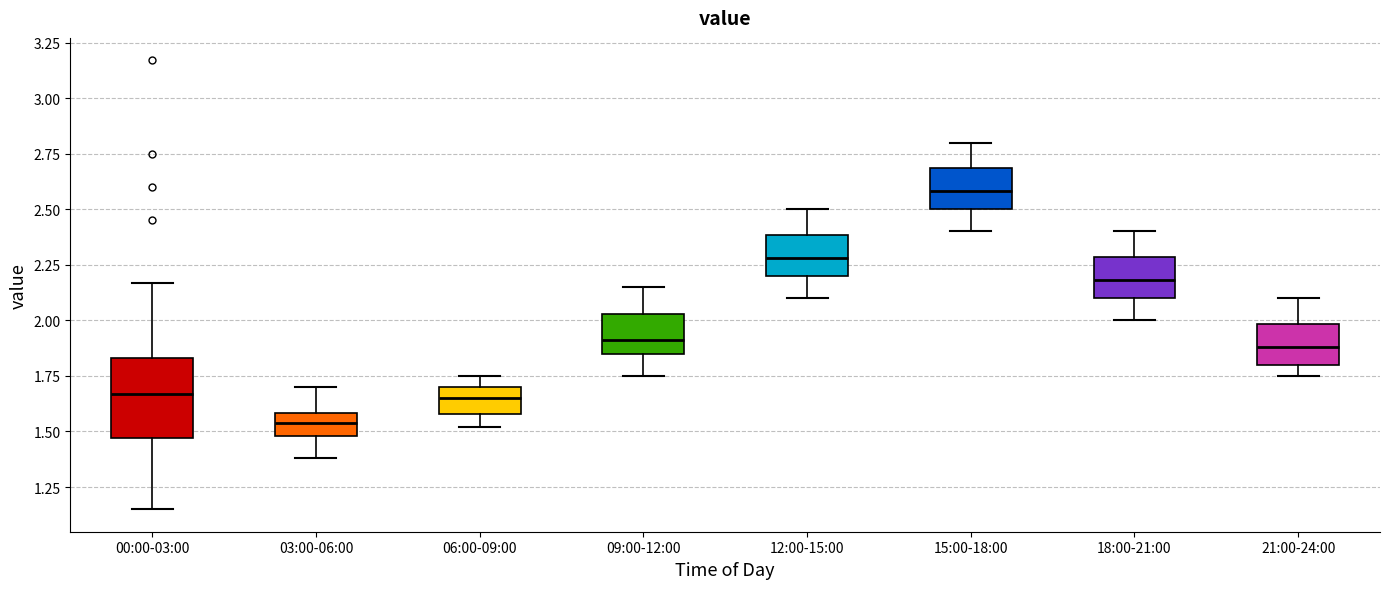

Reading left to right, read every box against the y-axis: the position of its median line, the range the box covers, and the ends of its whiskers. The values are not printed on the chart, so give them approximately, as read against the axis.

00:00-03:00: median 1.65, box 1.45 to 1.85, whiskers 1.15 to 2.15
03:00-06:00: median 1.55, box 1.50 to 1.60, whiskers 1.40 to 1.70
06:00-09:00: median 1.65, box 1.60 to 1.70, whiskers 1.50 to 1.75
09:00-12:00: median 1.90, box 1.85 to 2.05, whiskers 1.75 to 2.15
12:00-15:00: median 2.30, box 2.20 to 2.40, whiskers 2.10 to 2.50
15:00-18:00: median 2.60, box 2.50 to 2.70, whiskers 2.40 to 2.80
18:00-21:00: median 2.20, box 2.10 to 2.30, whiskers 2.00 to 2.40
21:00-24:00: median 1.90, box 1.80 to 2.00, whiskers 1.75 to 2.10